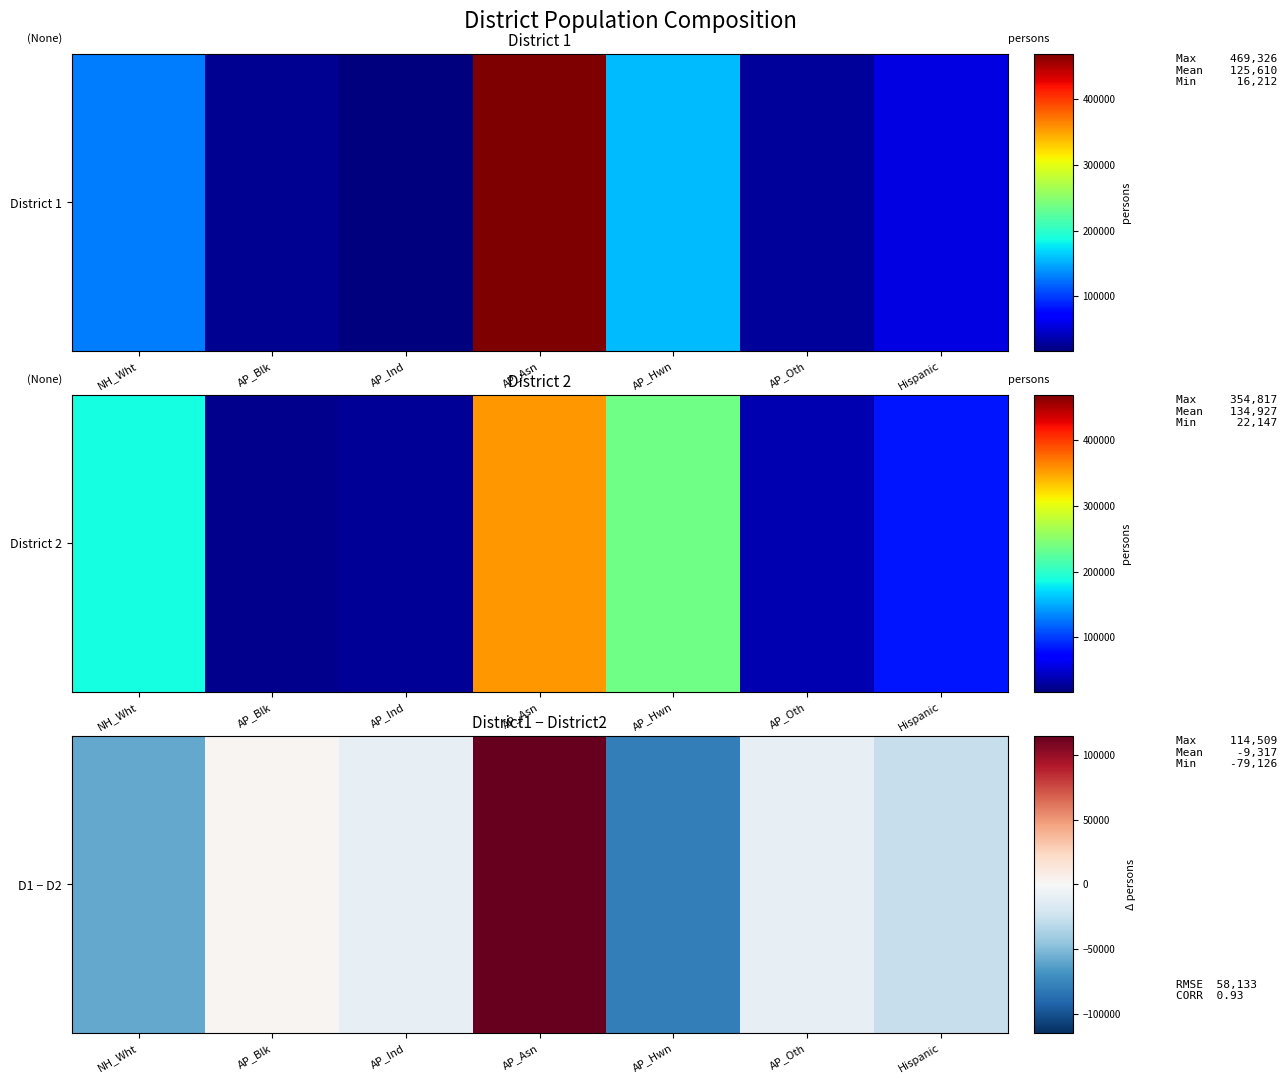

Rank the categories by value from highest to lowest.

AP_Asn, AP_Blk, AP_Ind, AP_Oth, Hispanic, NH_Wht, AP_Hwn